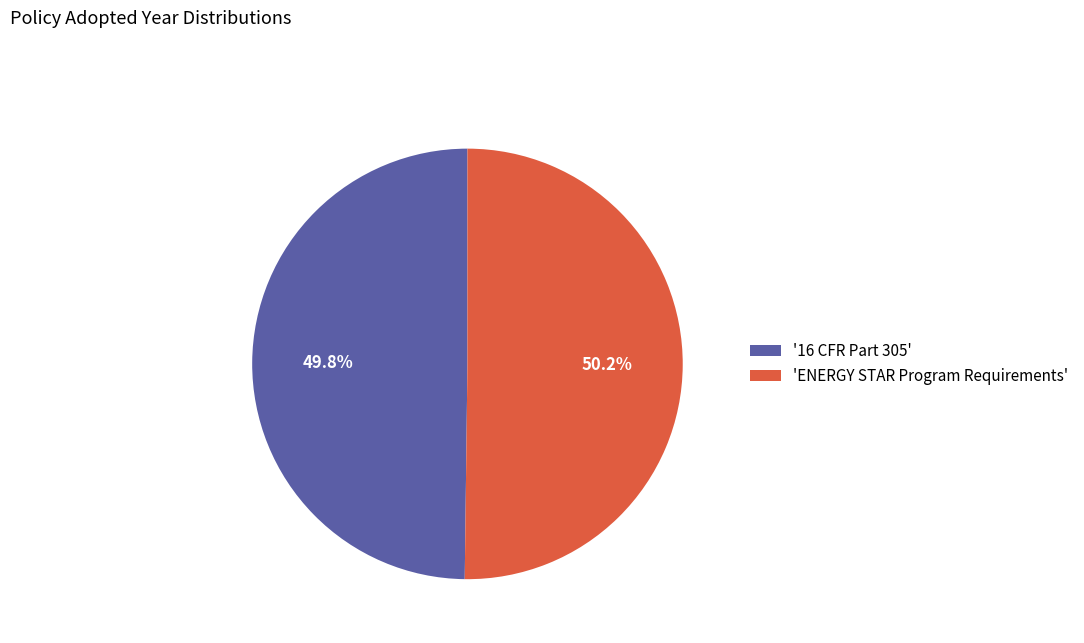

What percentage is NOT represented by 'ENERGY STAR Program Requirements'?

49.8%